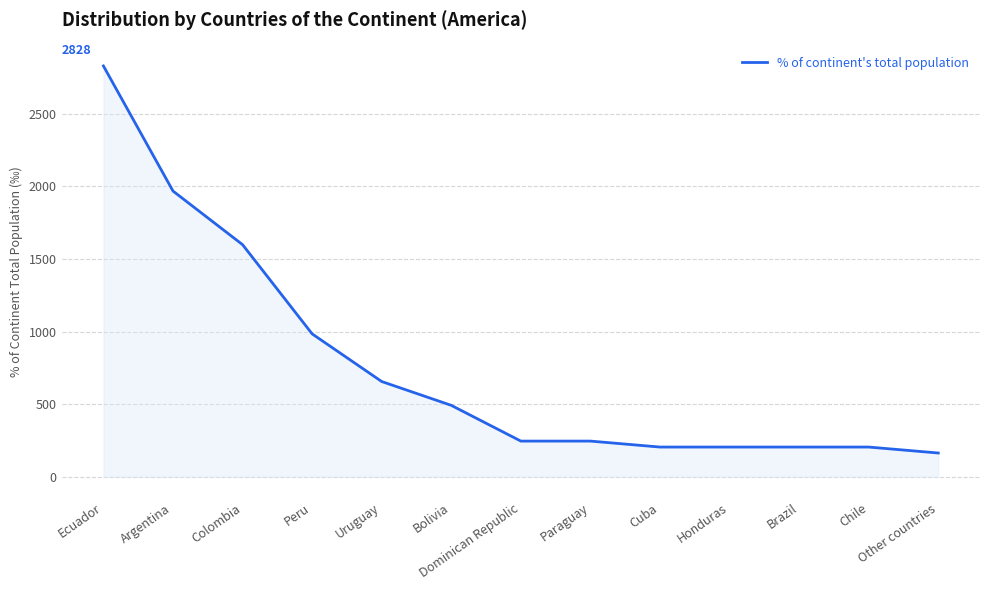

What is the sum of all values?

10001